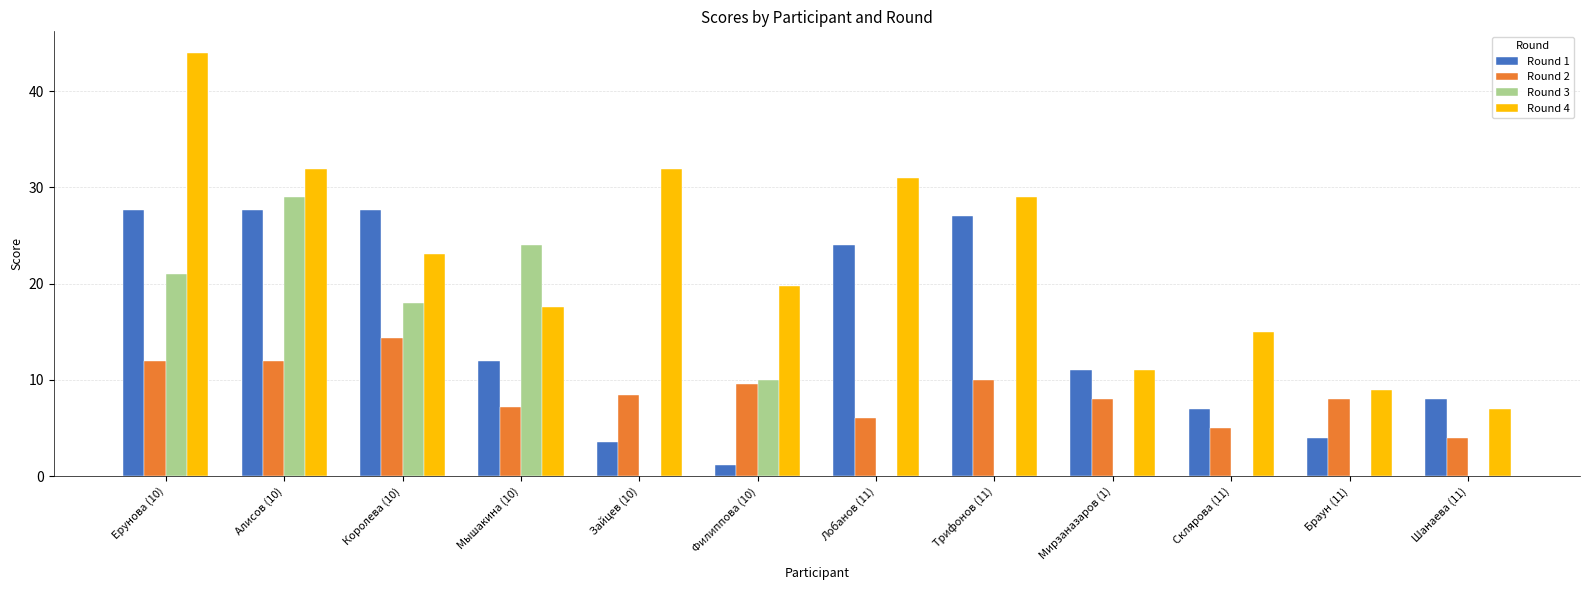

How many groups of bars are there?

12